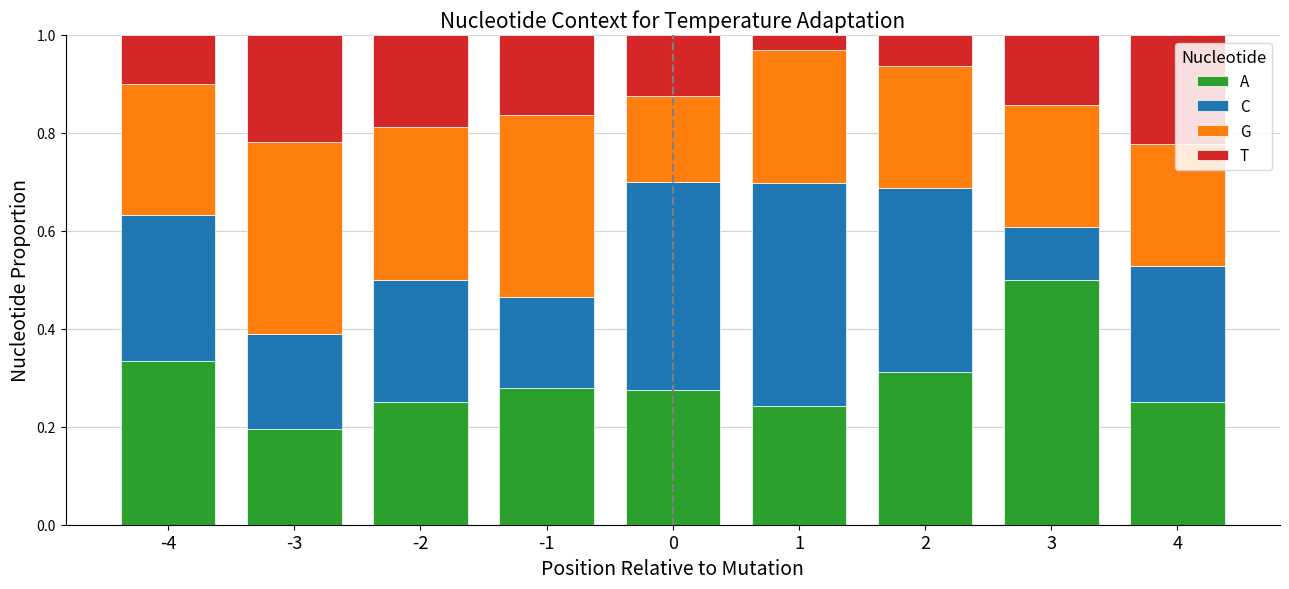

At how many categories does at least one series exceed 0?

9